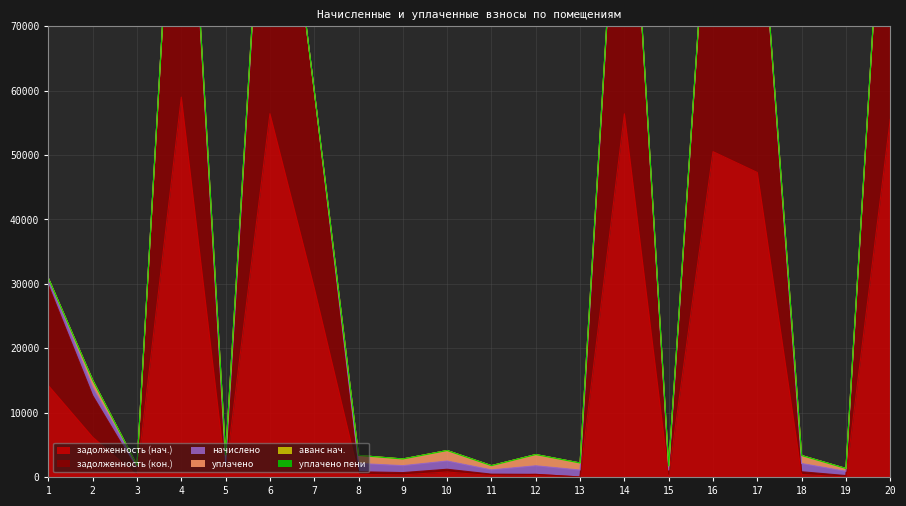

What is the spread (max minus min) of values at 11?

660.6